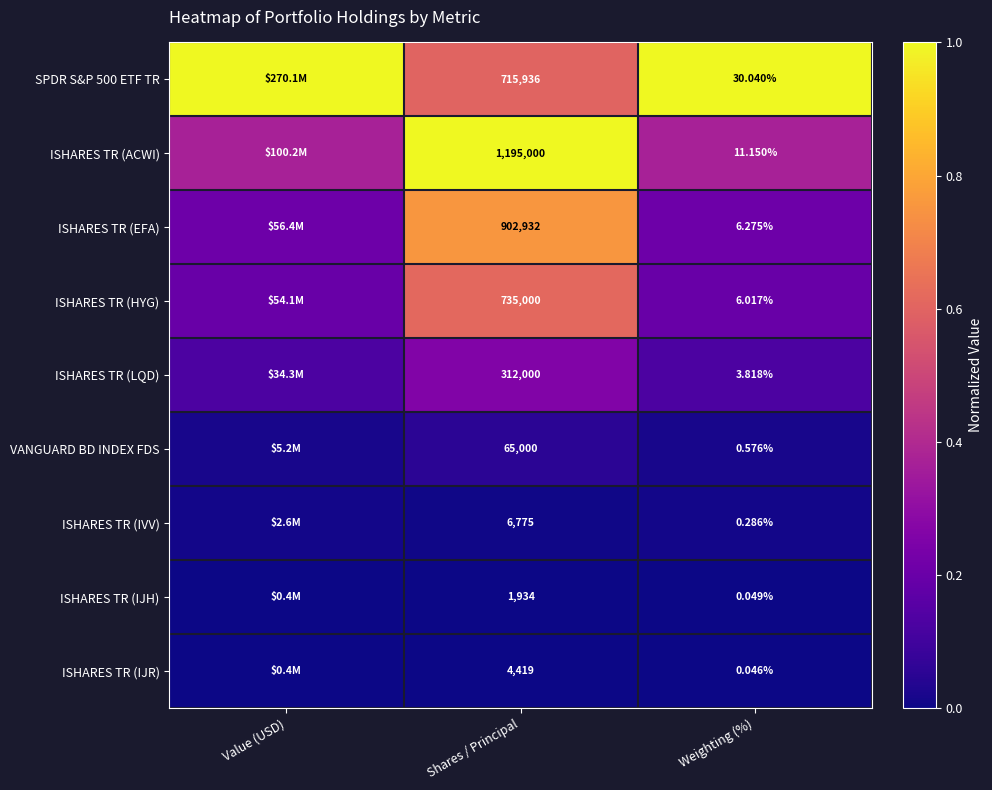

What is the maximum value shown in the chart?

1.0